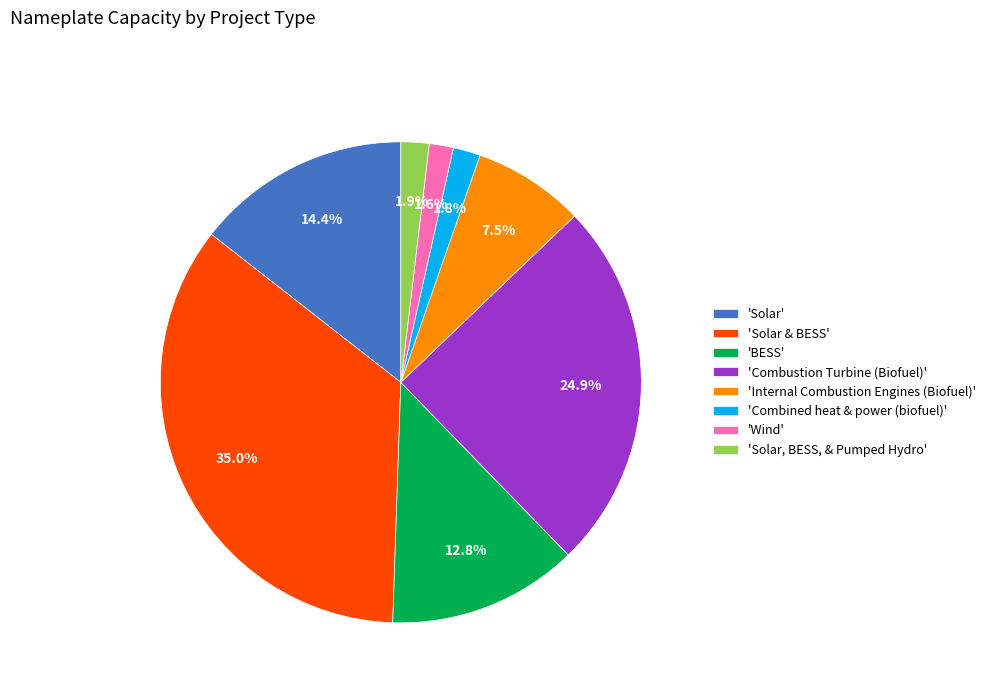

Between 'Combustion Turbine (Biofuel)' and 'Solar', which is larger?

'Combustion Turbine (Biofuel)'